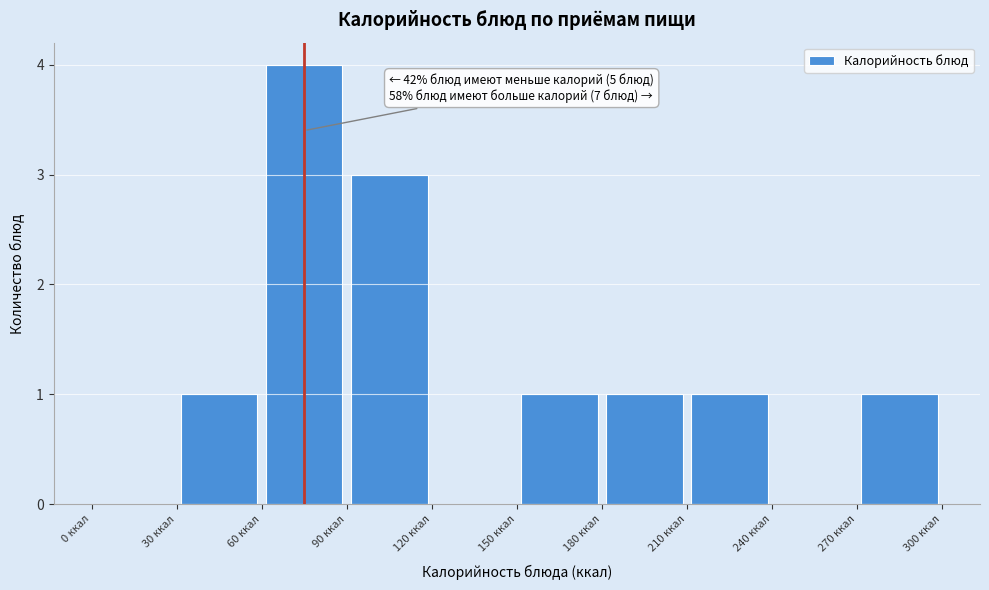

Over which range of the x-axis is the bar tallest?

60 to 90